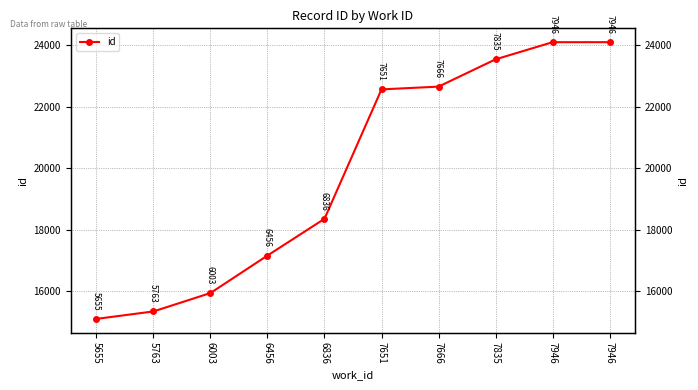

True or false: the data has more than 1 interior local peaks.

False